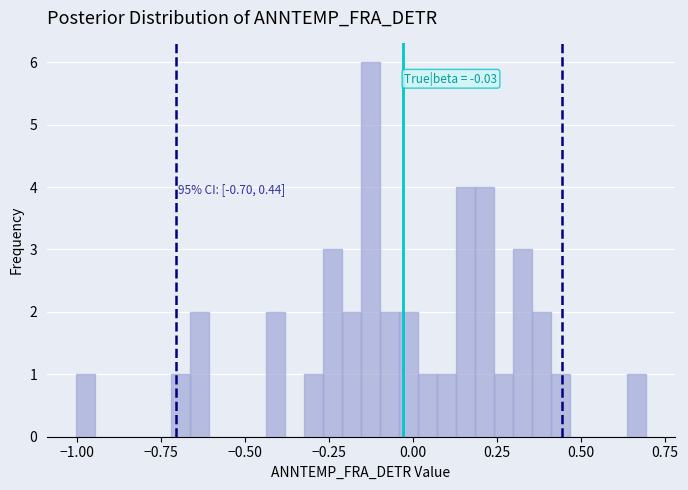

Read against the x-axis, roughly where is the centre of the tallest bar?

-0.15